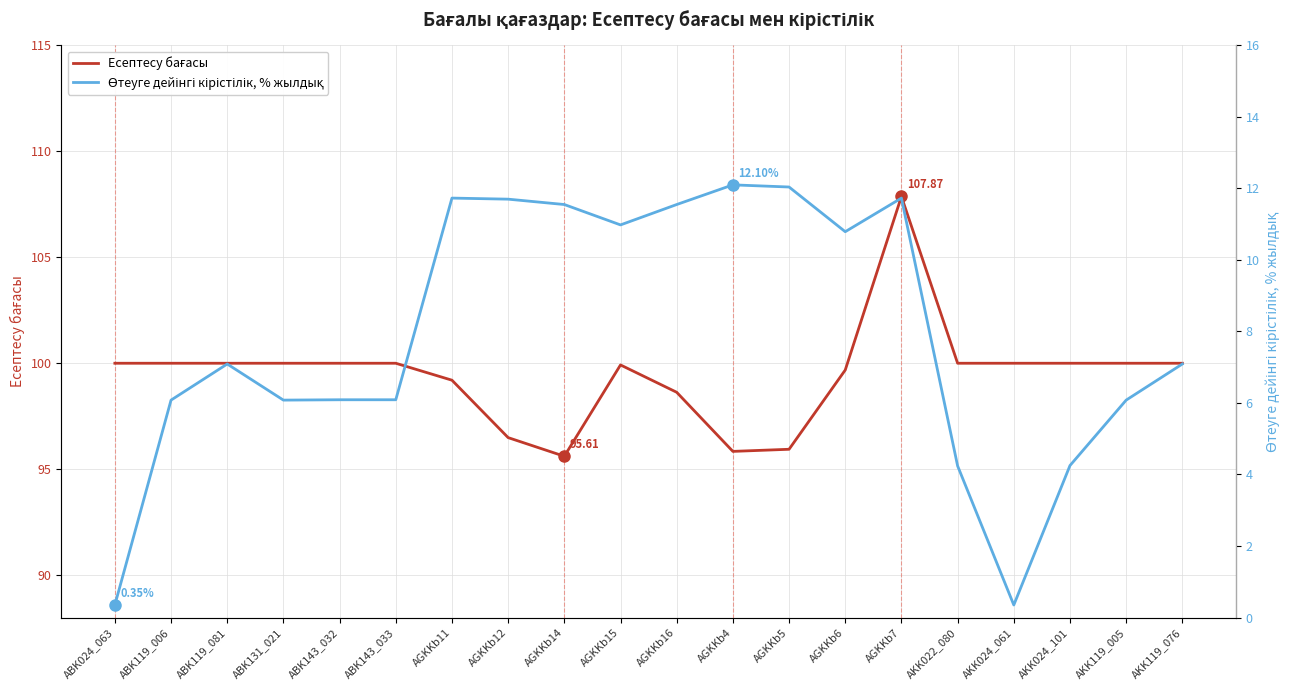

Where is Есептесу бағасы nearest to the value 101?

ABK024_063